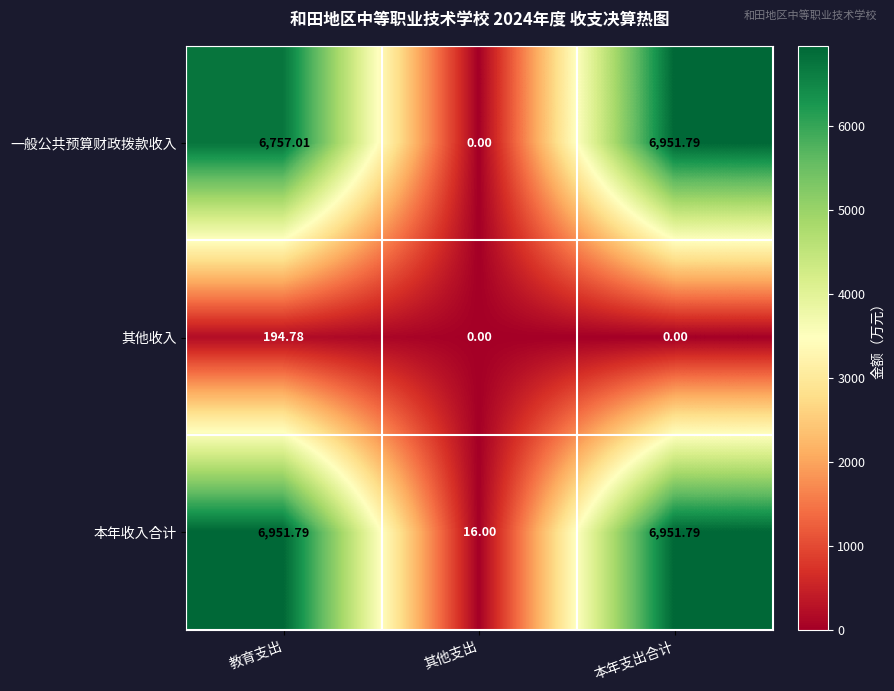

At which label does 本年收入合计 first exceed 6951?

教育支出